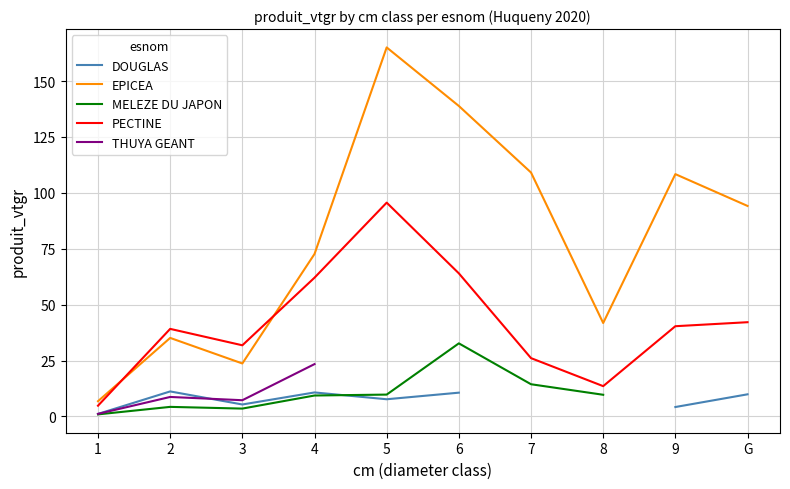

What is the sum of the DOUGLAS values at 6 and 5?

18.3